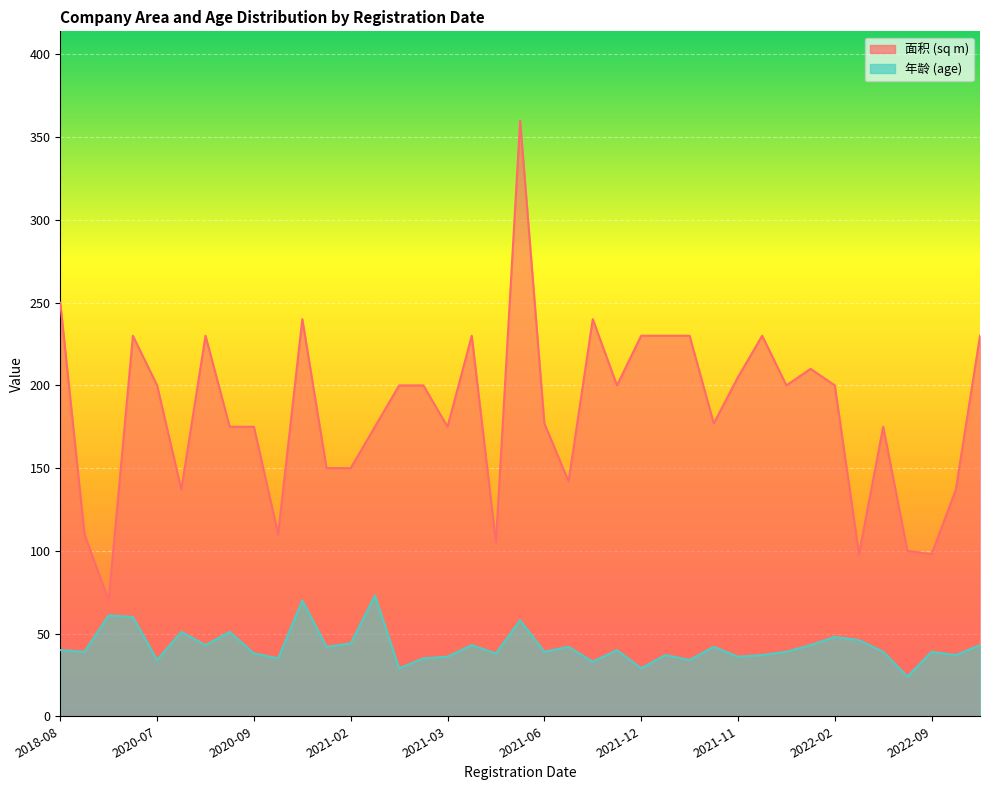

What is the sum of all 年龄 values?

1647